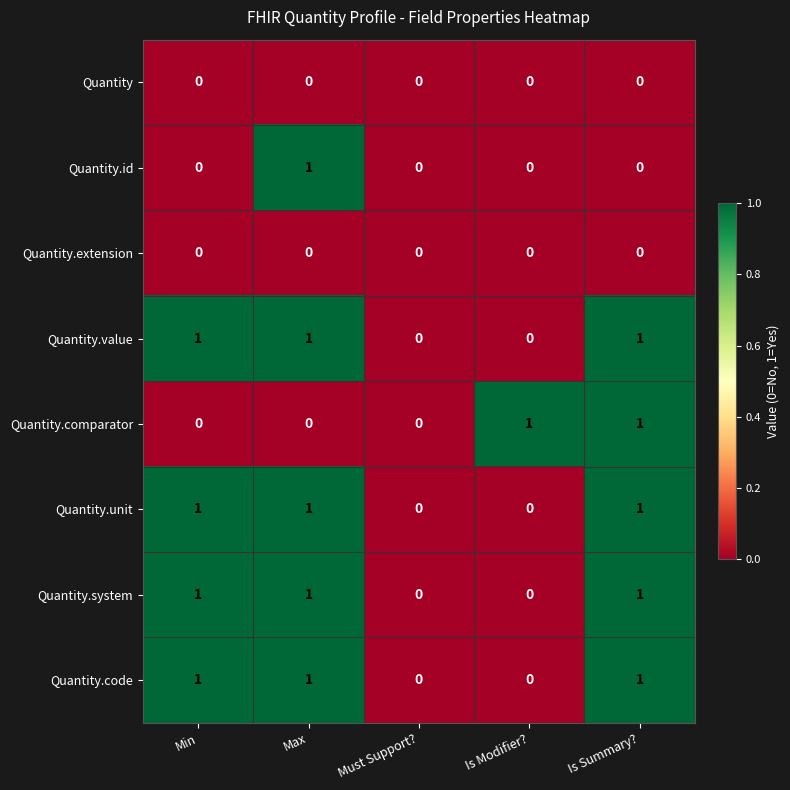

How many Quantity.id values are between 0 and 1?

5